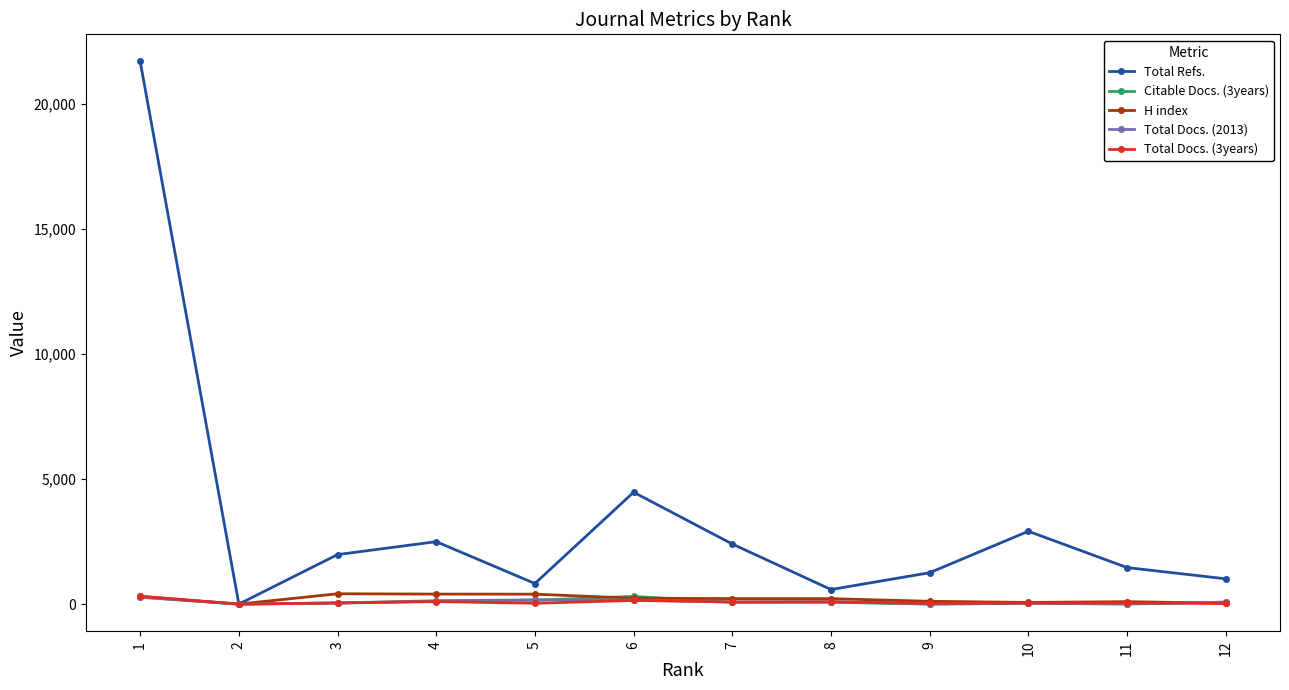

In Total Refs., how many points are higher than both neighbors (excluding endpoints)?

3